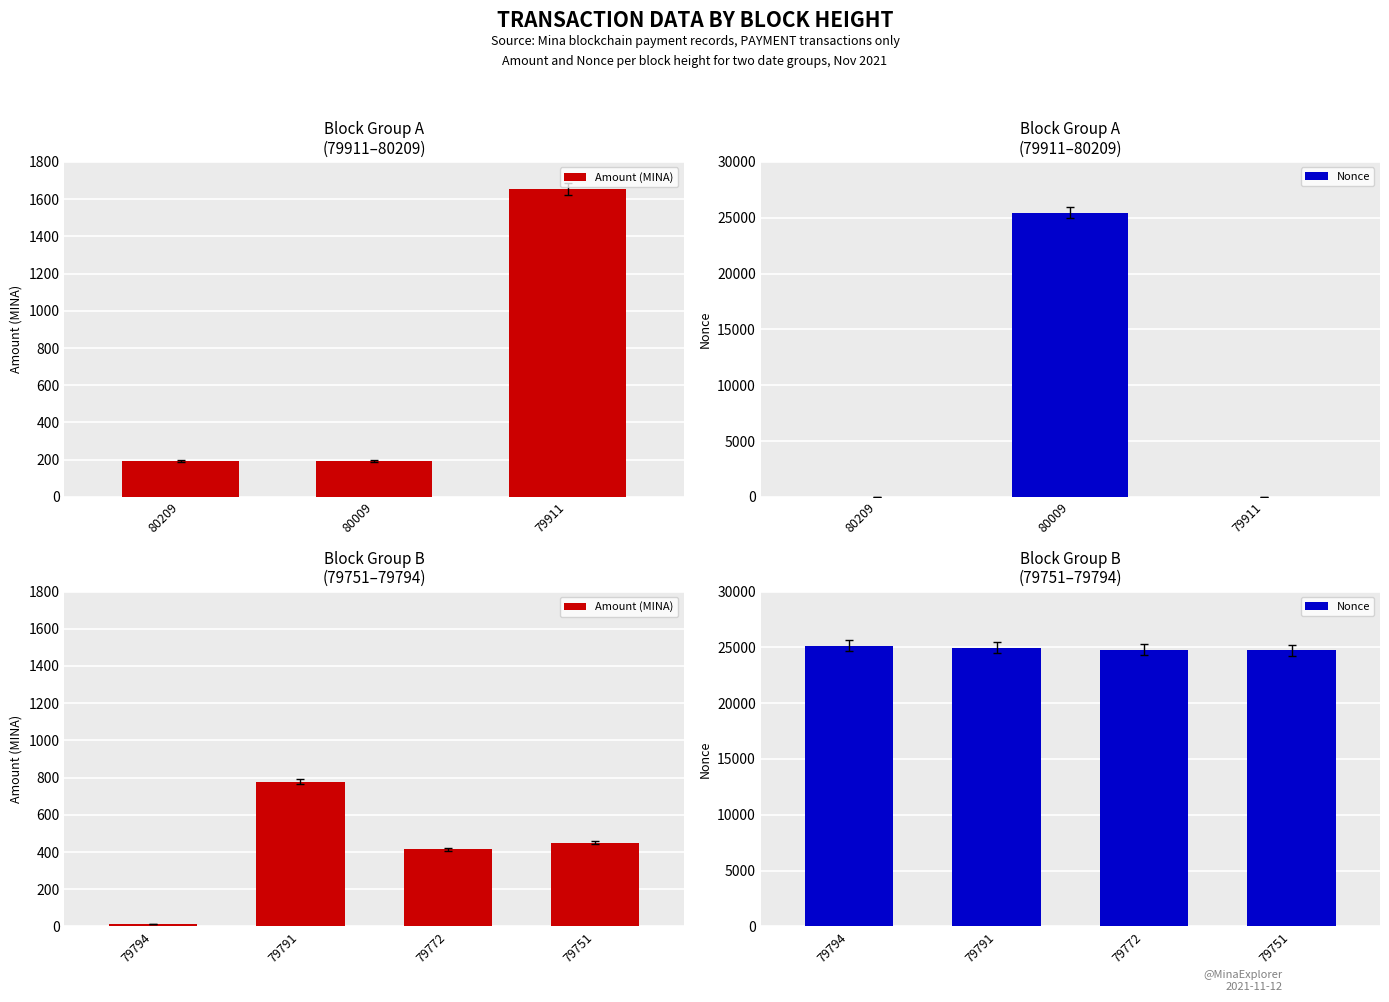

What is the value of the Amount (MINA) bar at the 4th from the left?

451.1